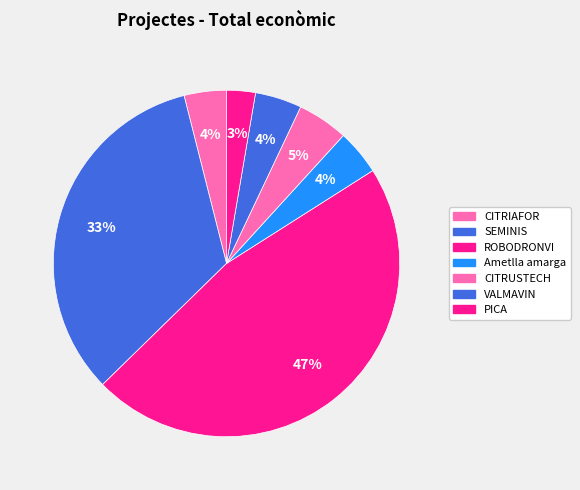

To the nearest percent, what is the difference between the CITRUSTECH and ROBODRONVI slice percentages?

42%